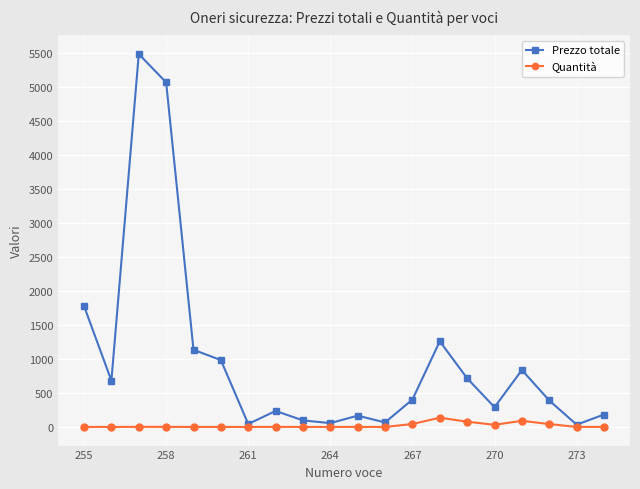

What is the greatest value displayed?

5482.2